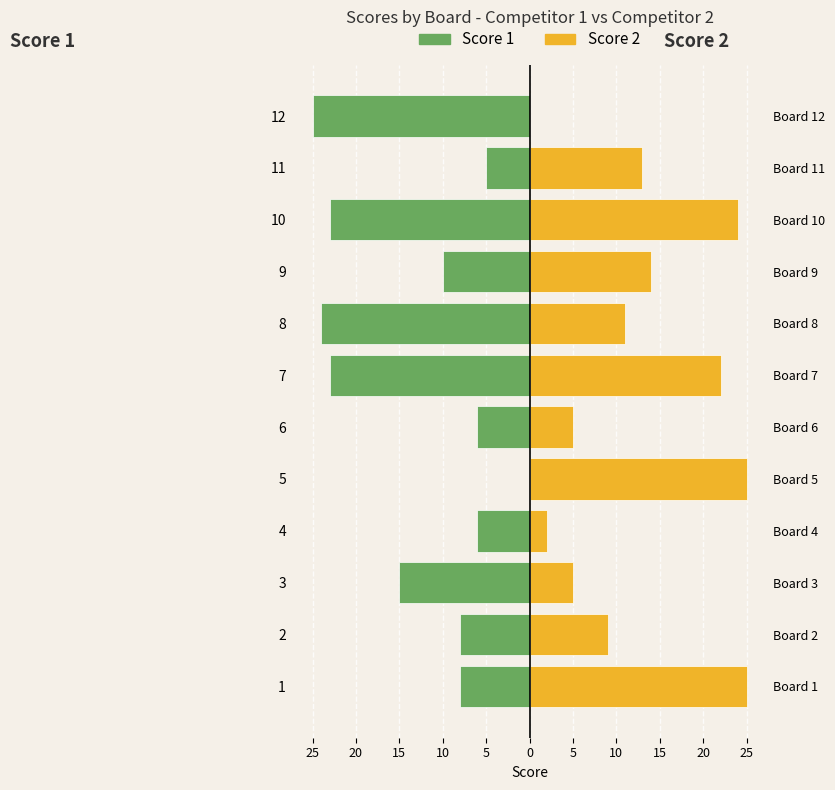

Reading left to right, extract all data points from this chart.

Score 1: -8	-8	-15	-6	0	-6	-23	-24	-10	-23	-5	-25
Score 2: 25	9	5	2	25	5	22	11	14	24	13	0